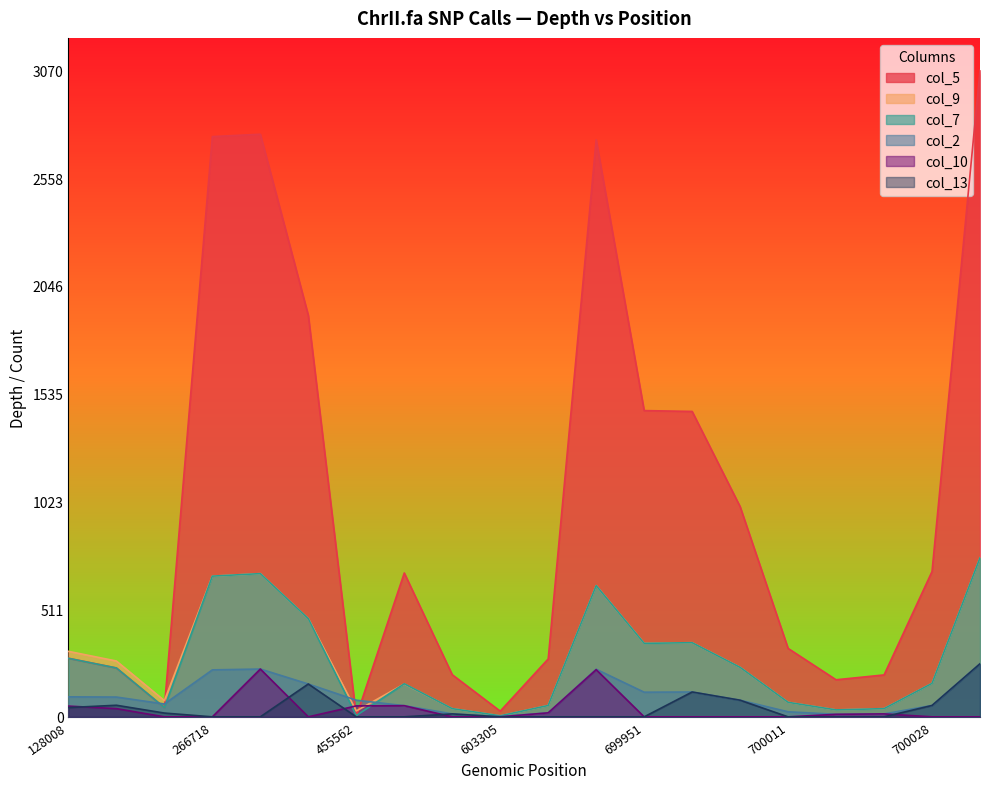

True or false: col_10 has more than 1 points higher than both neighbors.

True